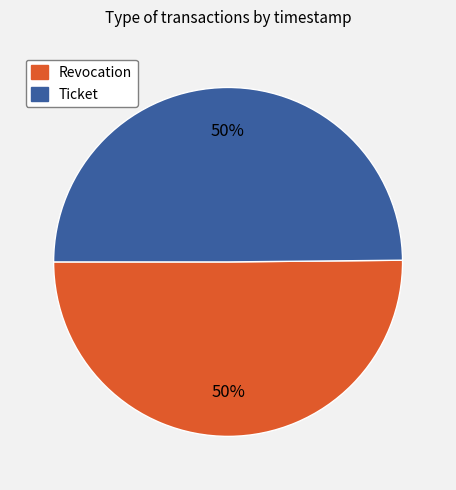

Approximately how many times larger is the value at Ticket compared to Revocation?

1.0